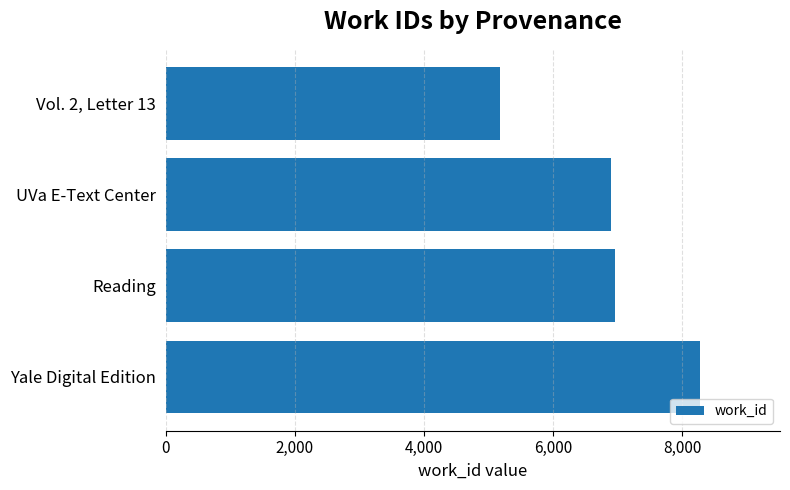

Which has a higher value, UVa E-Text Center or Yale Digital Edition?

Yale Digital Edition